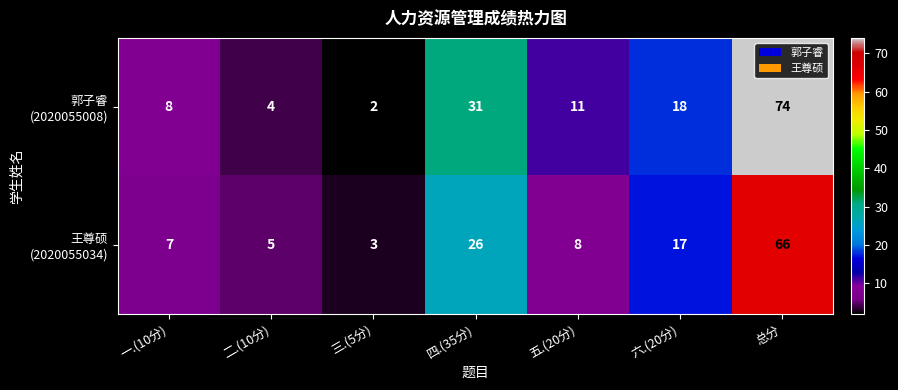

What is the spread (max minus min) of values at 四.(35分)?

5